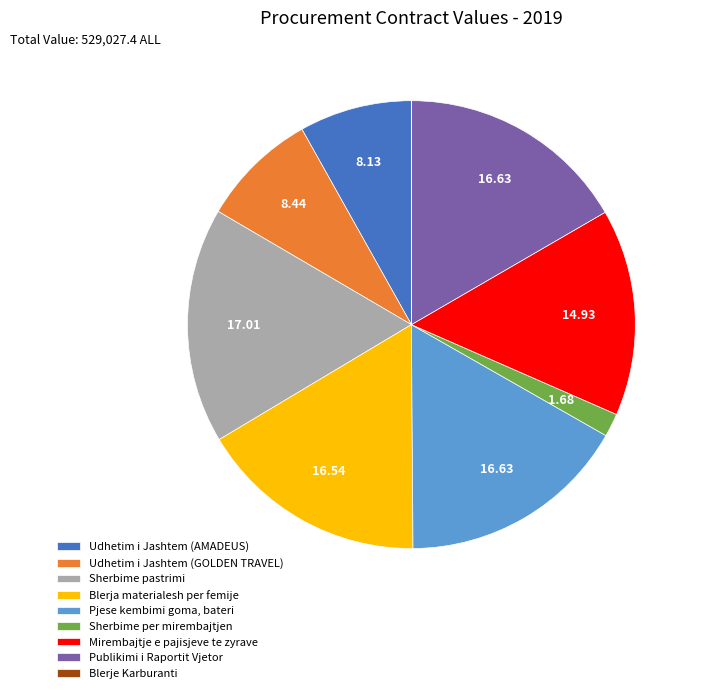

Does Udhetim i Jashtem (GOLDEN TRAVEL) account for over 50% of the chart?

No